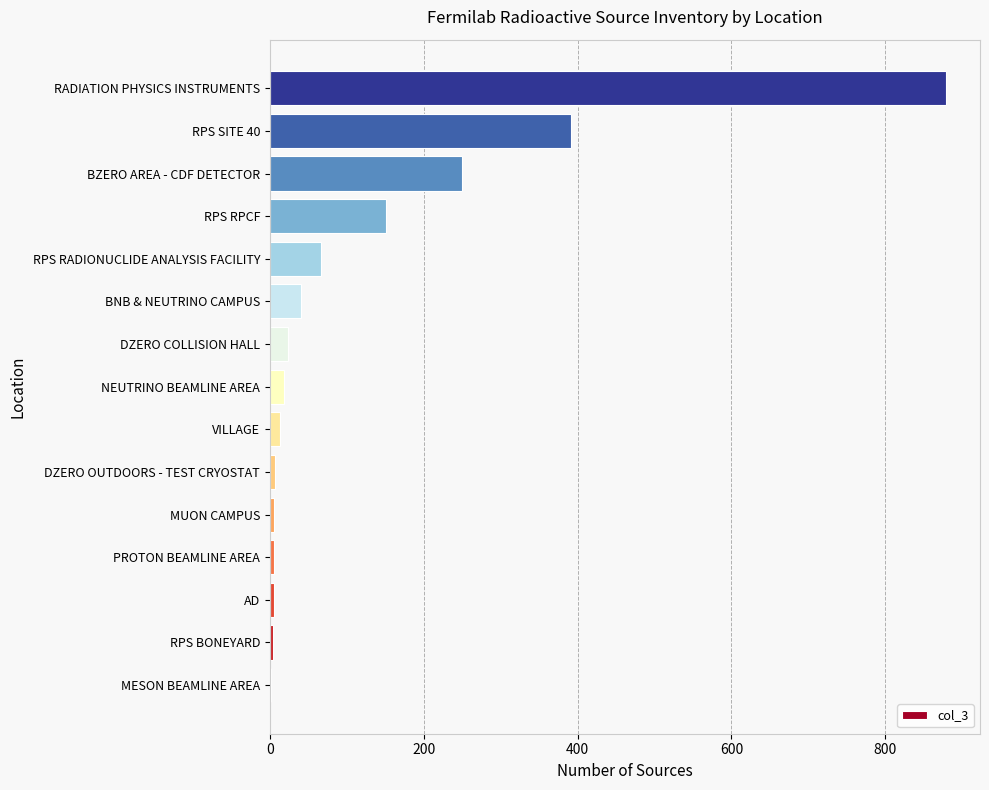

Which category has the highest value across all series?

RADIATION PHYSICS INSTRUMENTS